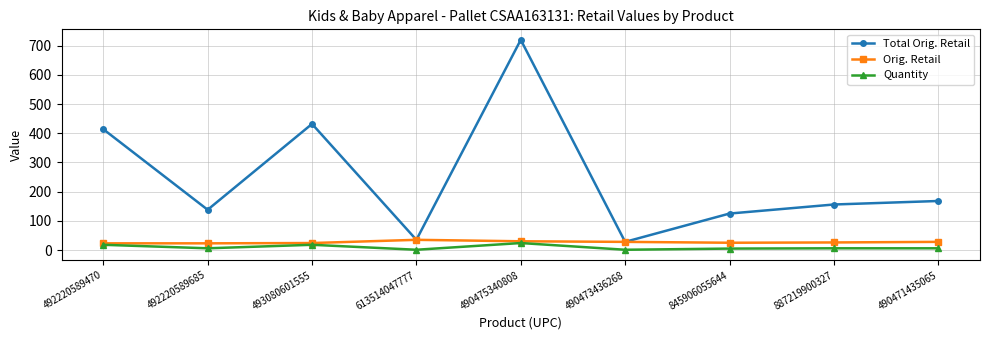

What is the greatest value displayed?

719.8